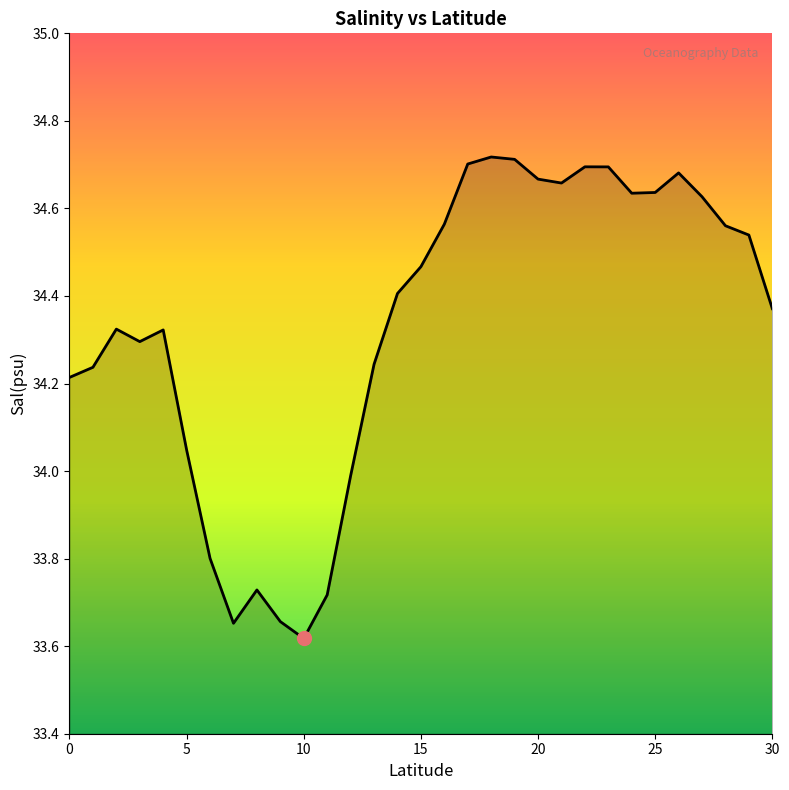

What is the difference between the maximum and minimum values?

1.1